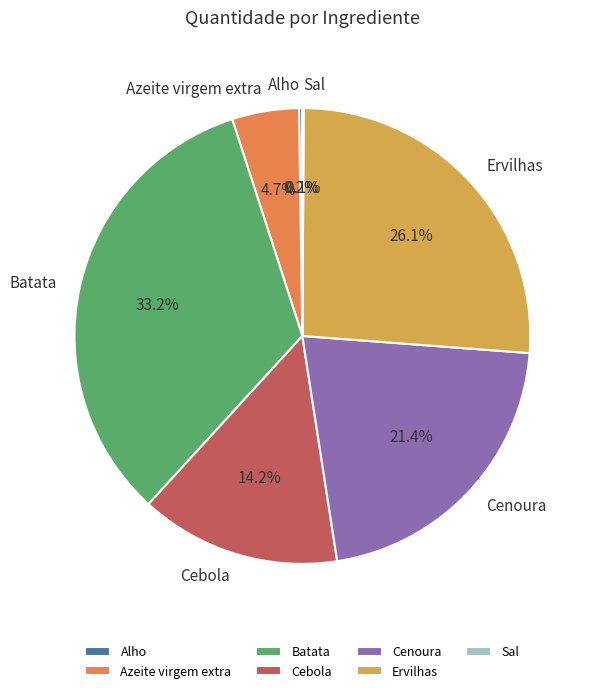

Which slice is the largest?

Batata